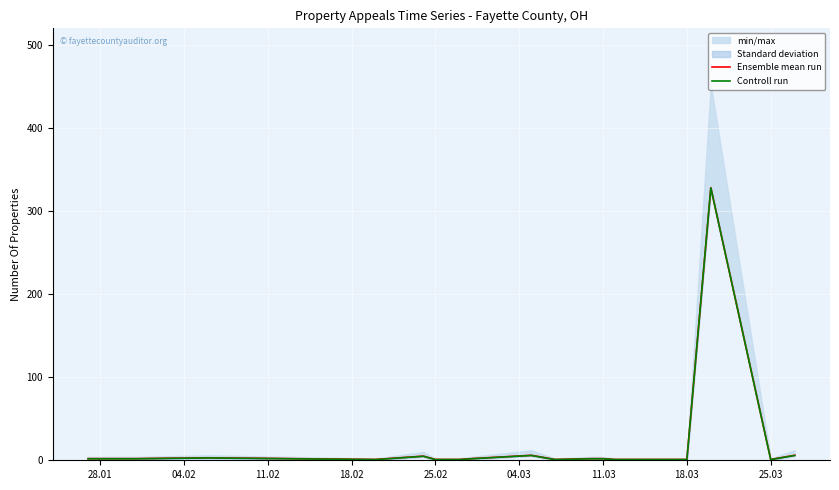

Rank the series at 25.03 from highest to lowest value.

Ensemble mean run, Controll run